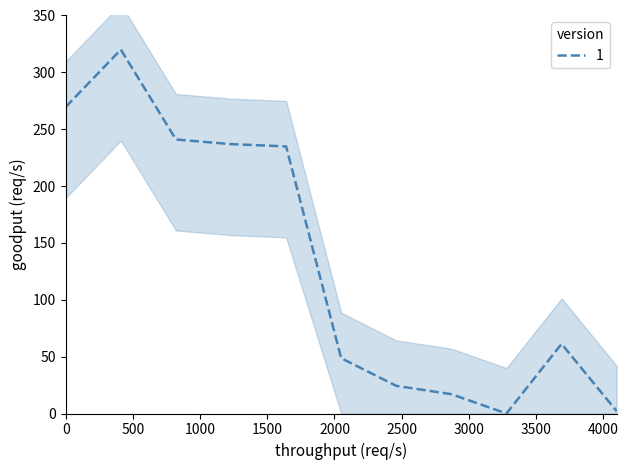

What is the value of the 1st point from the left?

269.6